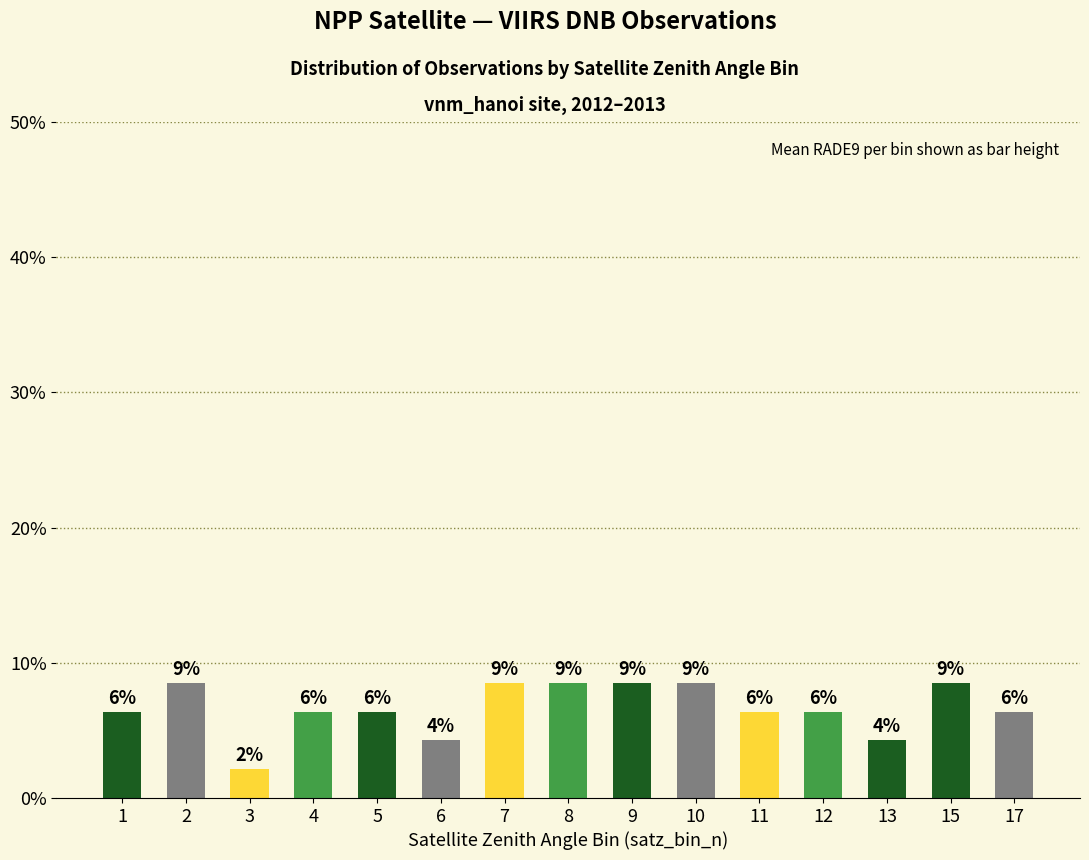

What is the greatest value displayed?

8.5